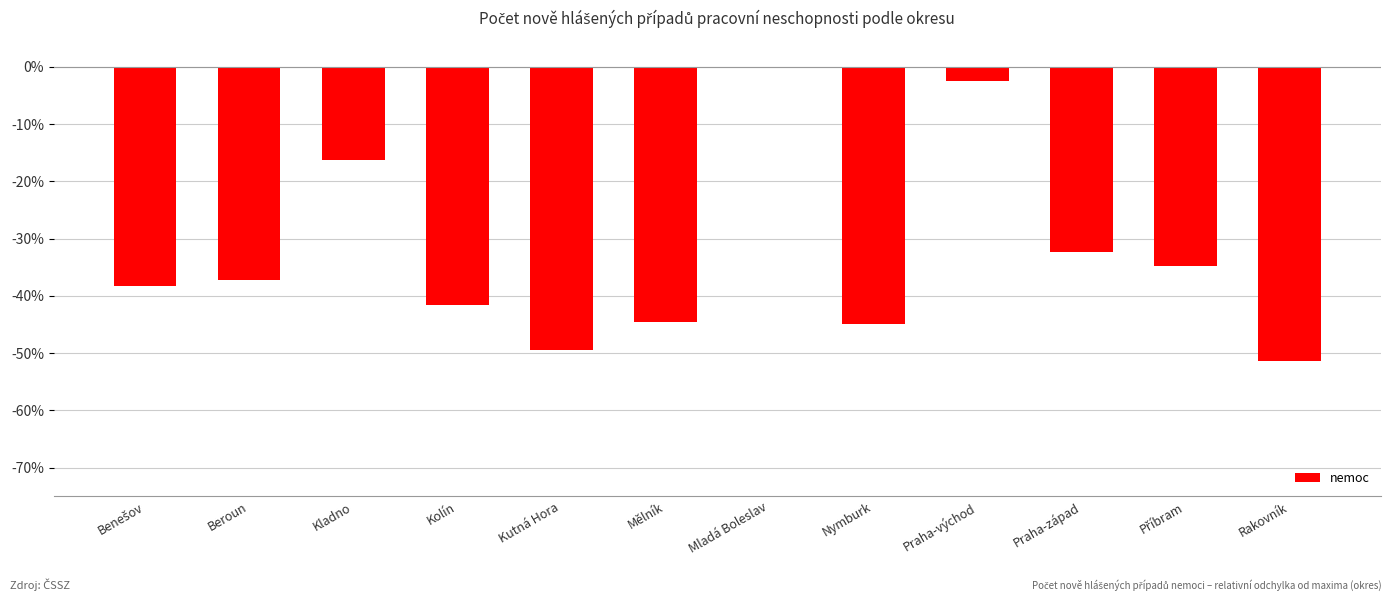

What is the change in value from Beroun to Kutná Hora?

-12.4